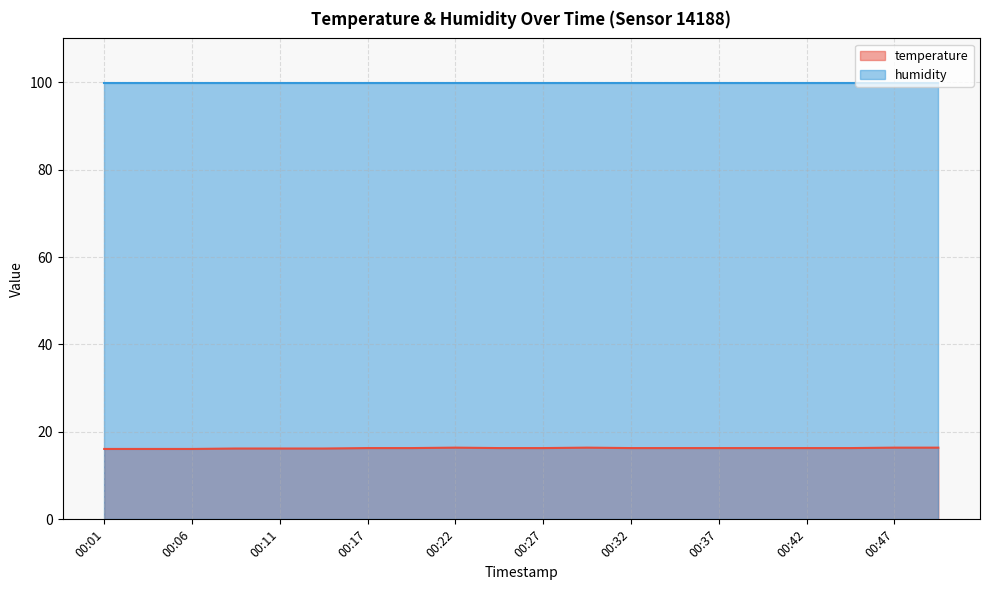

What is the sum of the values at 00:09 and 00:04?

32.3